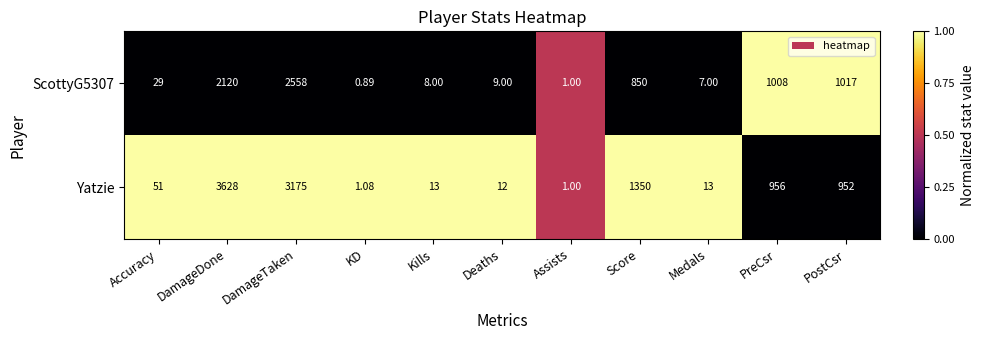

Is the value of ScottyG5307 at Score greater than the value of Yatzie at DamageDone?

No